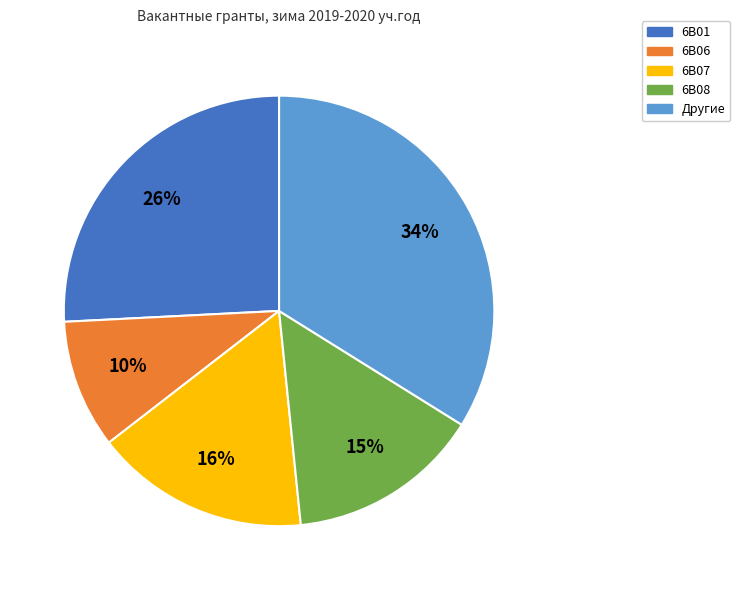

Does any single category account for the majority?

No